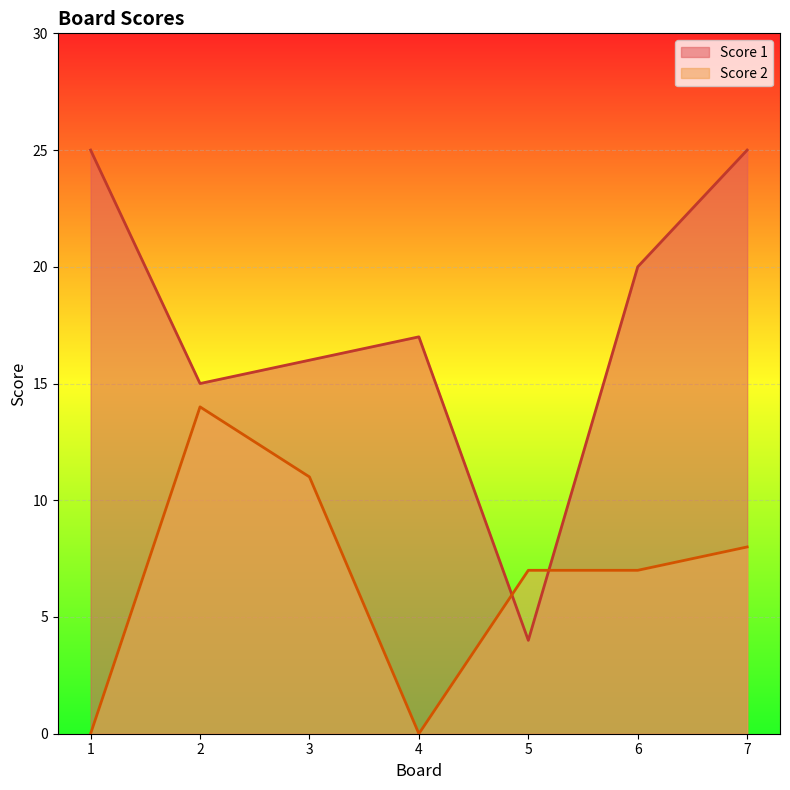

Reading left to right, what are all the values shown in this chart?

Score 1: 25	15	16	17	4	20	25
Score 2: 0	14	11	0	7	7	8